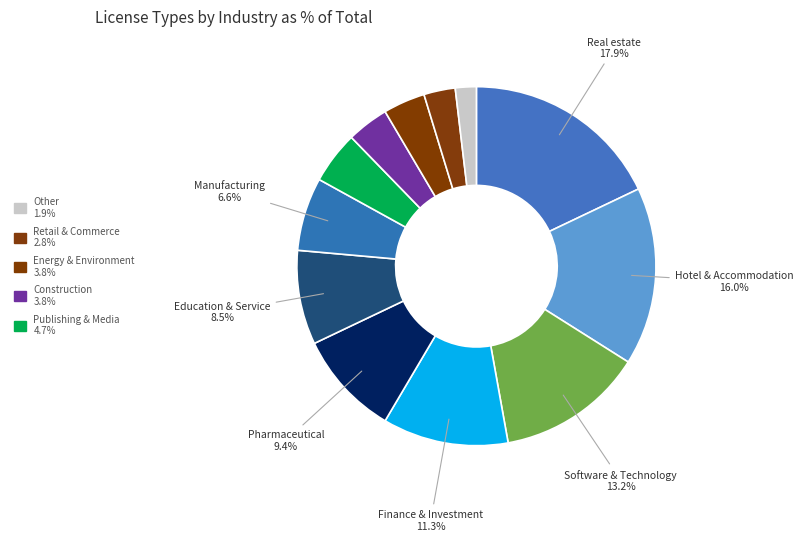

Rank the categories by value from lowest to highest.

Other, Retail & Commerce, Construction, Energy & Environment, Publishing & Media, Manufacturing, Education & Service, Pharmaceutical, Finance & Investment, Software & Technology, Hotel & Accommodation, Real estate